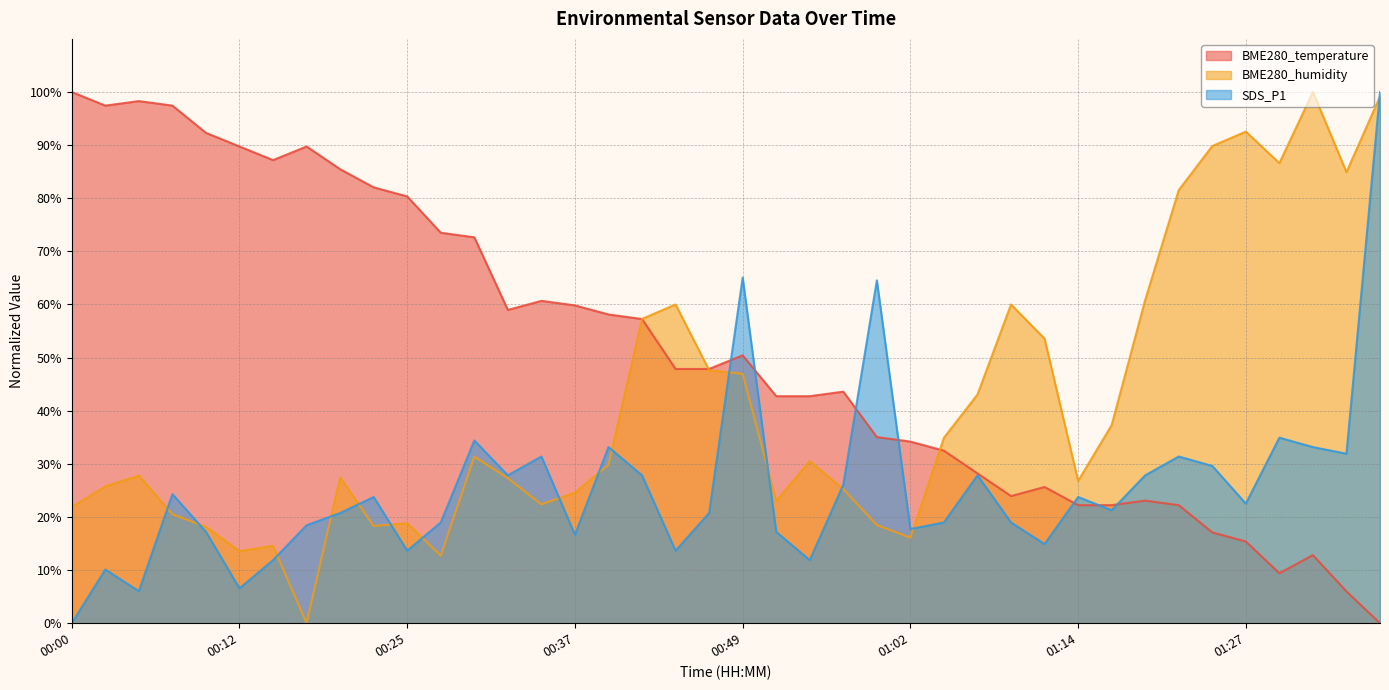

Rank the series by their maximum value, from lowest to highest.

BME280_temperature, BME280_humidity, SDS_P1